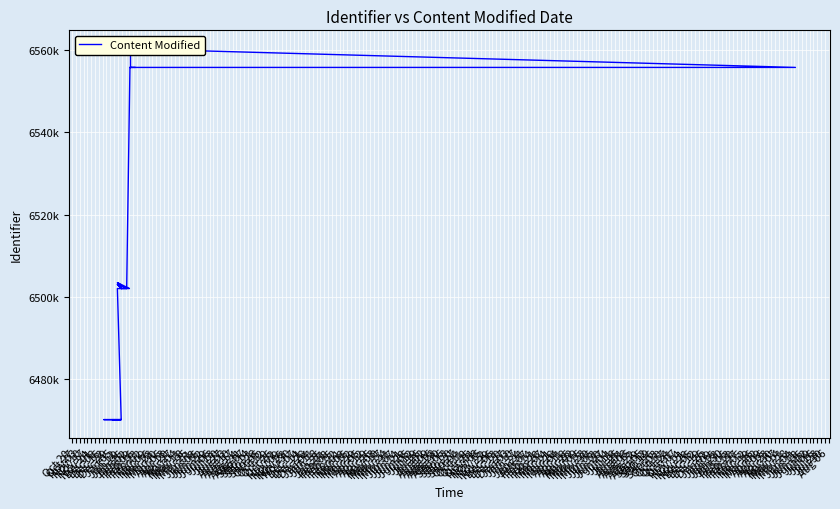

What is the label of the 1st point from the right?

May 18